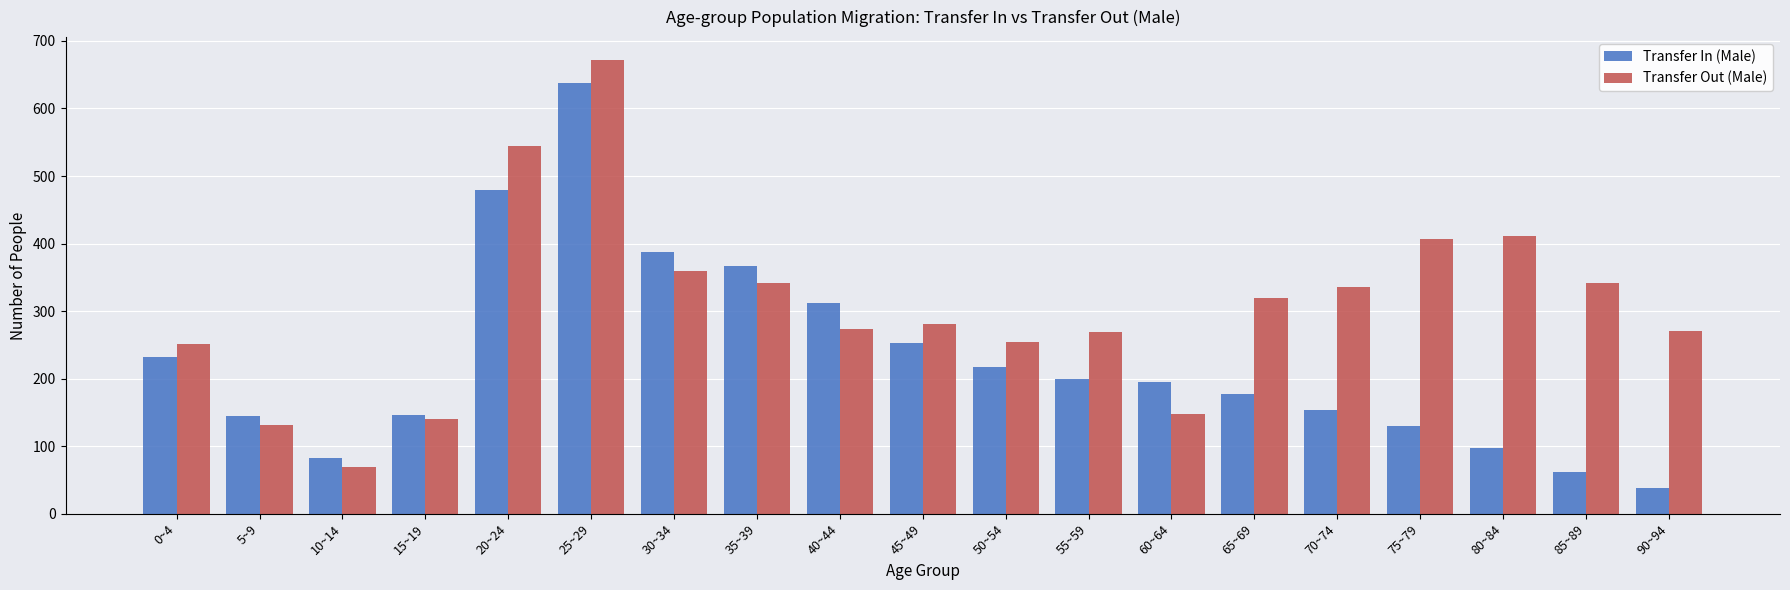

Where does the Transfer In (Male) series first go above 195?

0~4